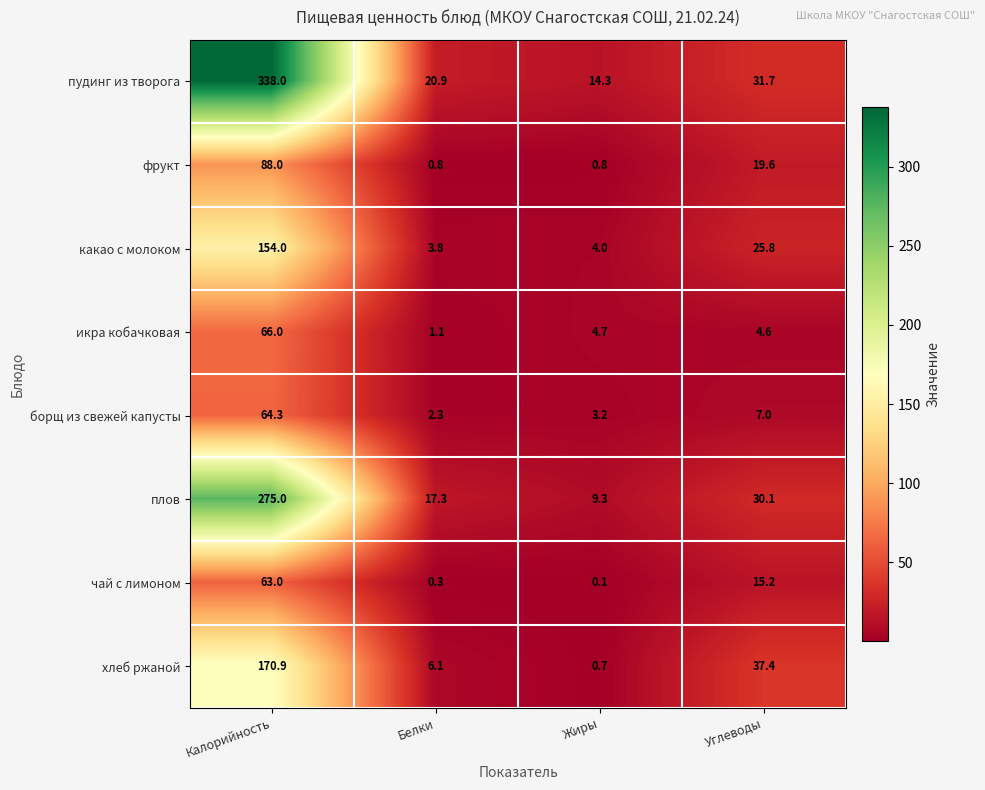

At Жиры, list the series in order from smallest to largest.

чай с лимоном, хлеб ржаной, фрукт, борщ из свежей капусты, какао с молоком, икра кобачковая, плов, пудинг из творога